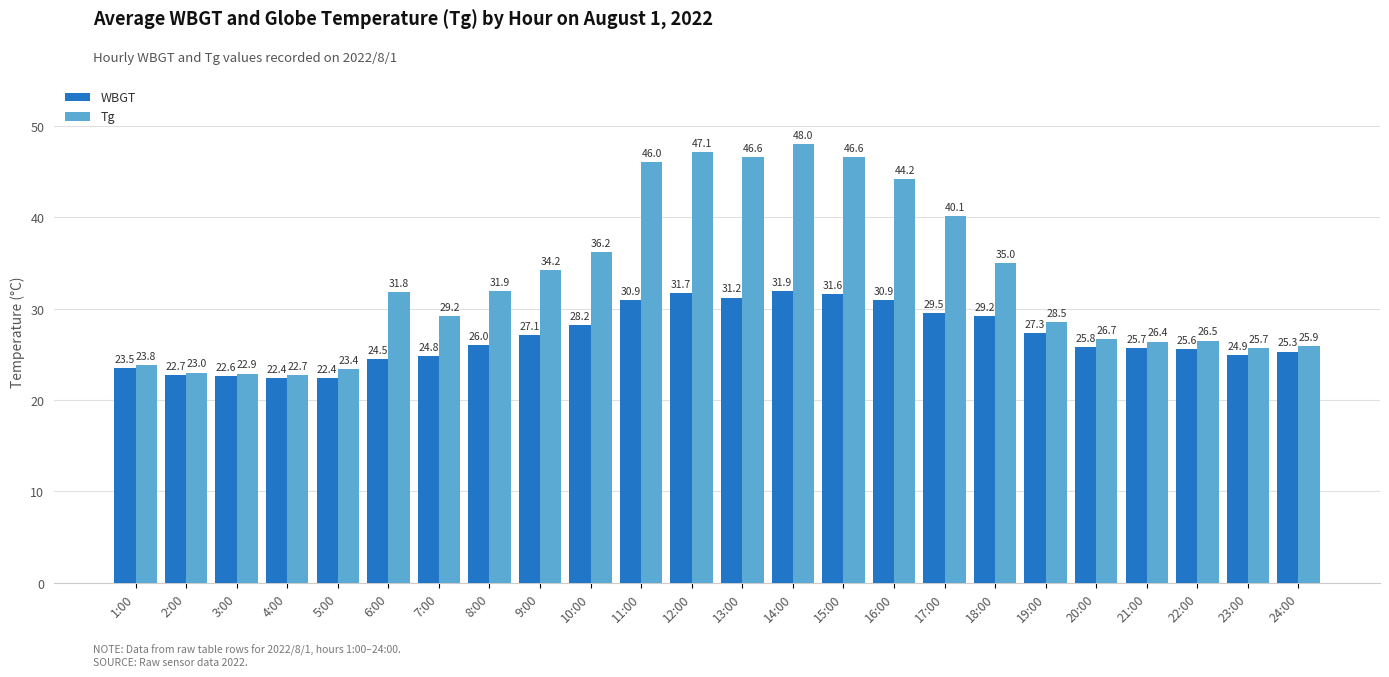

True or false: Tg has a value of 24.4 at 10:00.

False